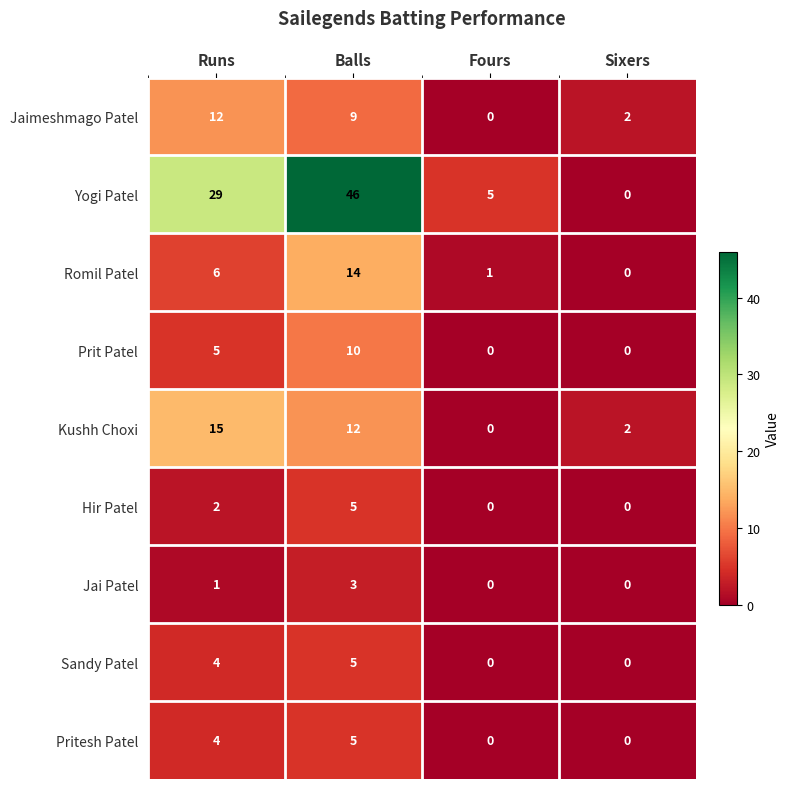

What is the difference between the highest and lowest values at Fours?

5